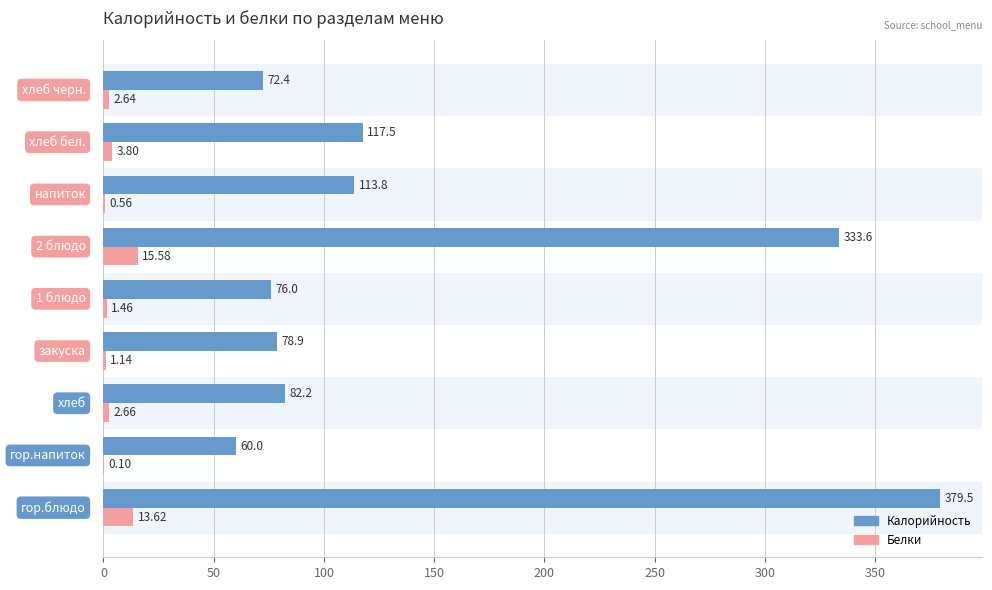

How many distinct data groups are displayed?

2